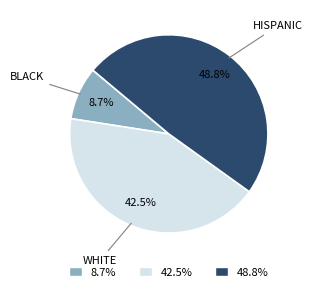

Is there any slice that represents more than half of the pie?

No